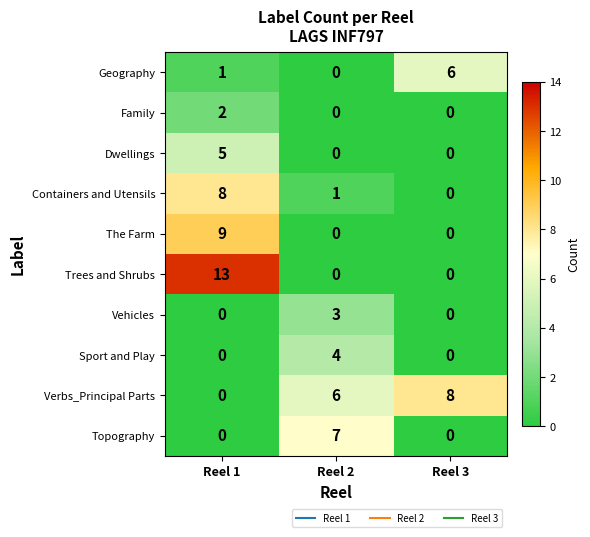

Count the Family values in the range 0 to 2.

3